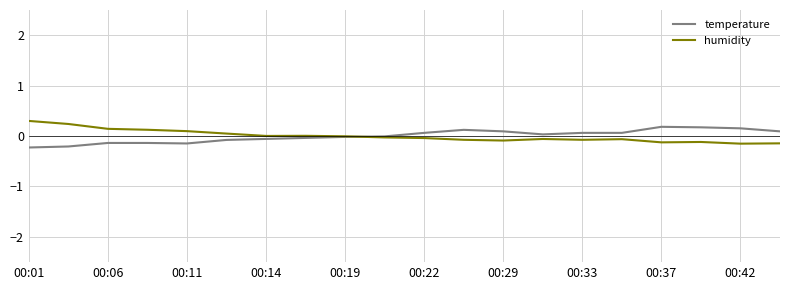

What are all the series names shown in the legend?

temperature, humidity